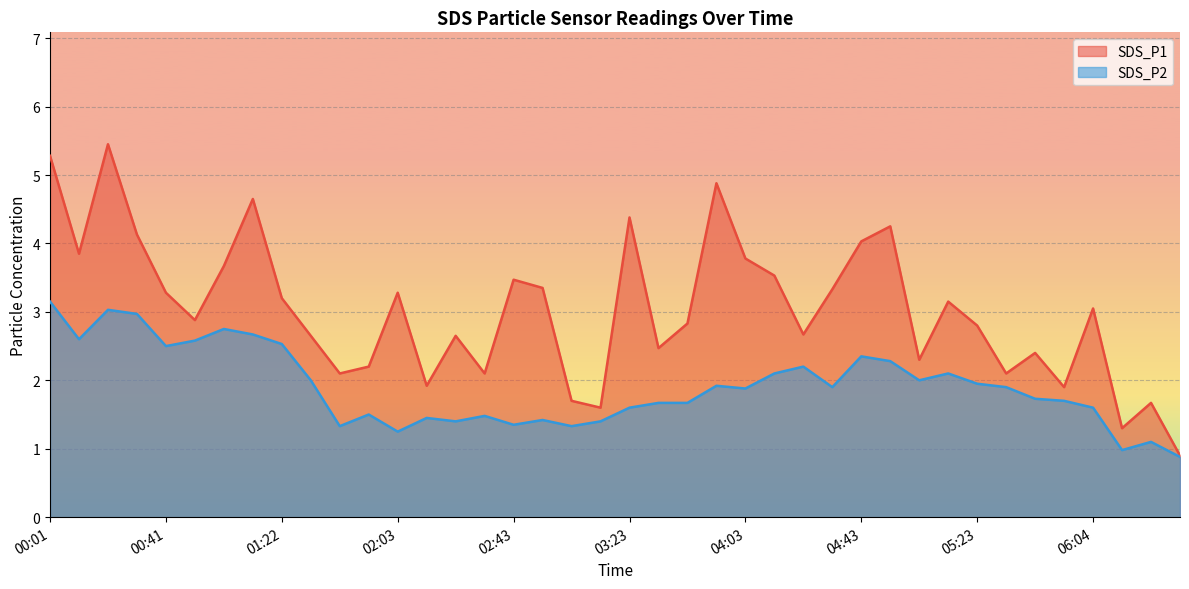

At how many categories does at least one series exceed 1?

39